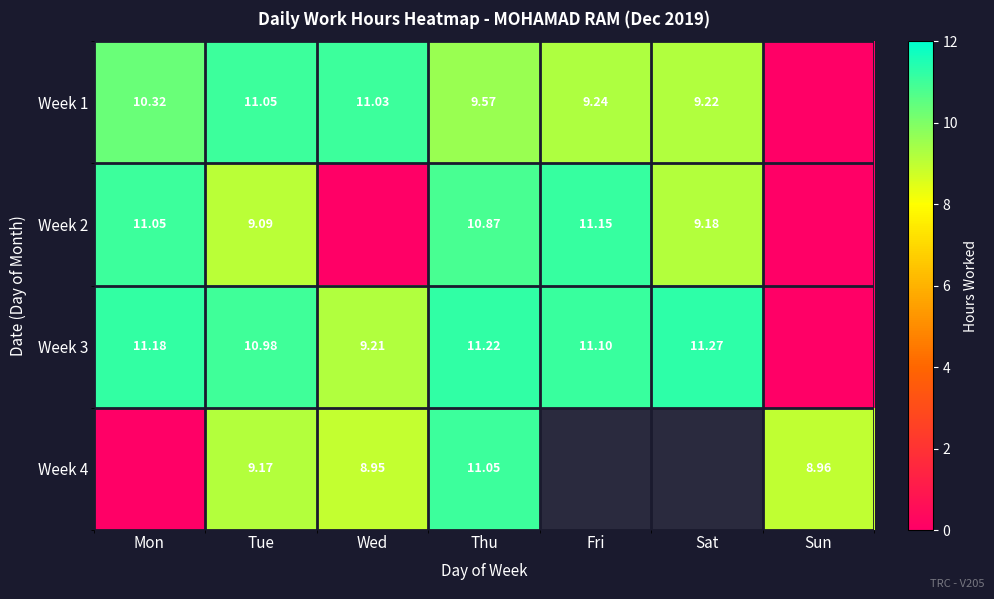

Is the value of Week 1 at Wed greater than the value of Week 4 at Thu?

No